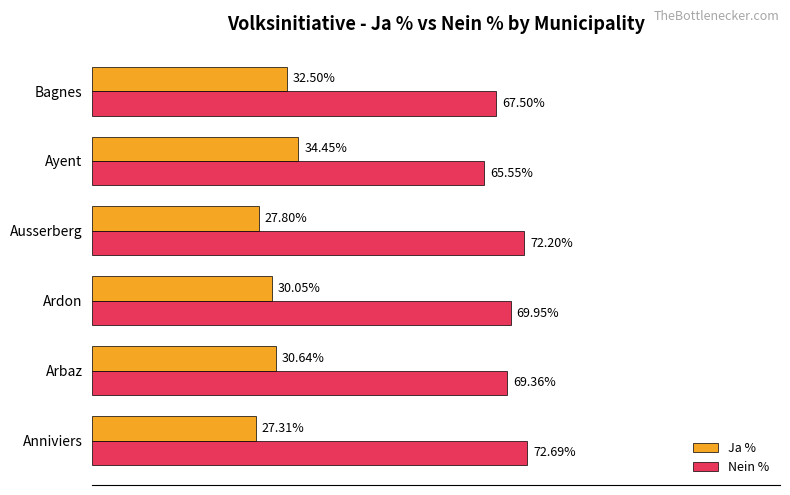

Rank the series at Arbaz from lowest to highest value.

Ja %, Nein %